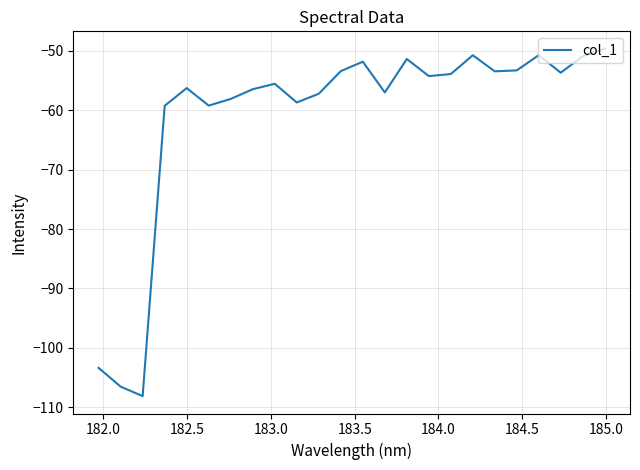

What is the greatest value displayed?

-49.6